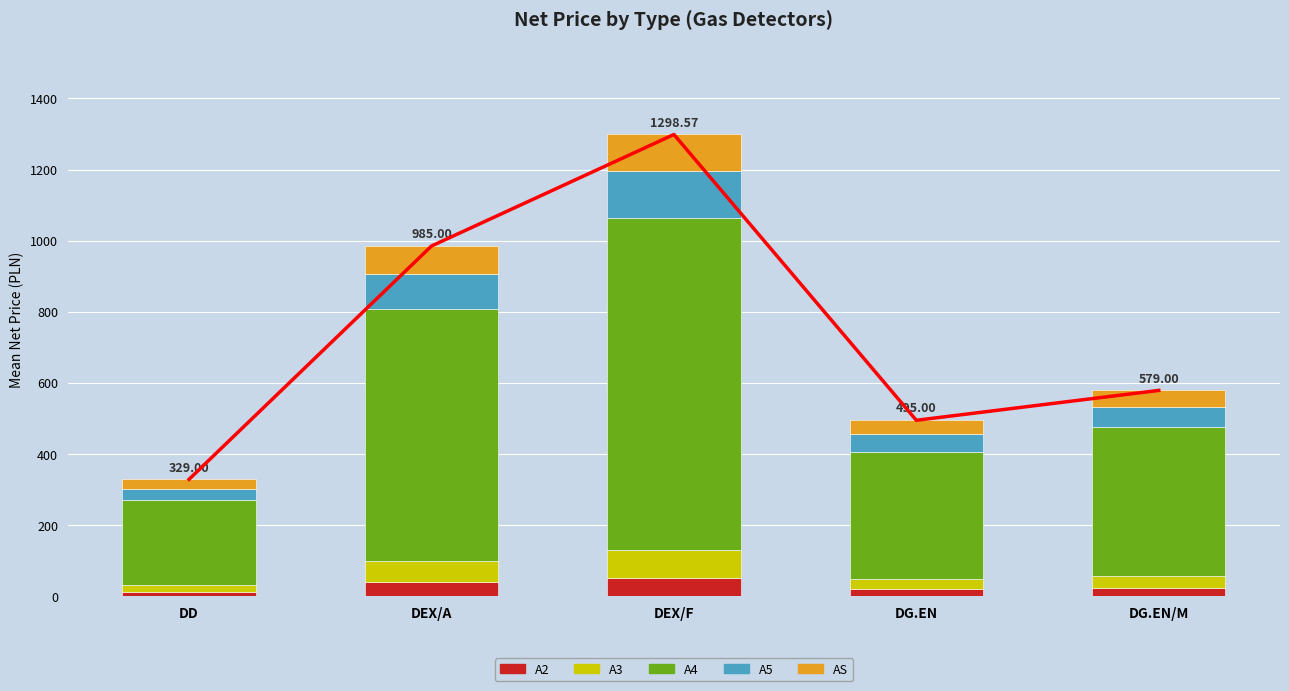

What is the difference between the A2 values at DG.EN/M and DEX/A?

16.2